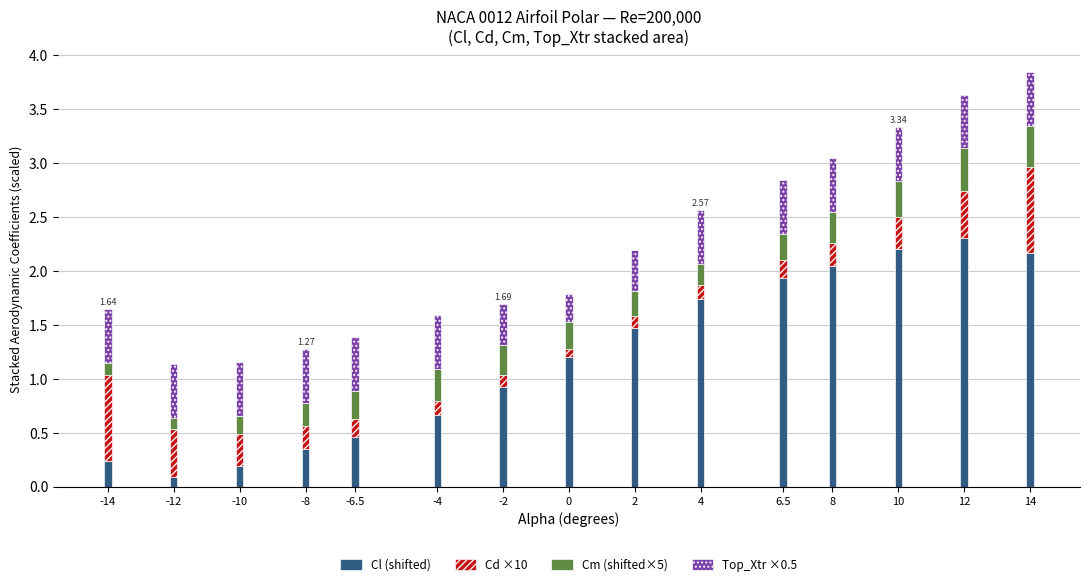

What is the sum of all Cl (shifted) values?

18.0